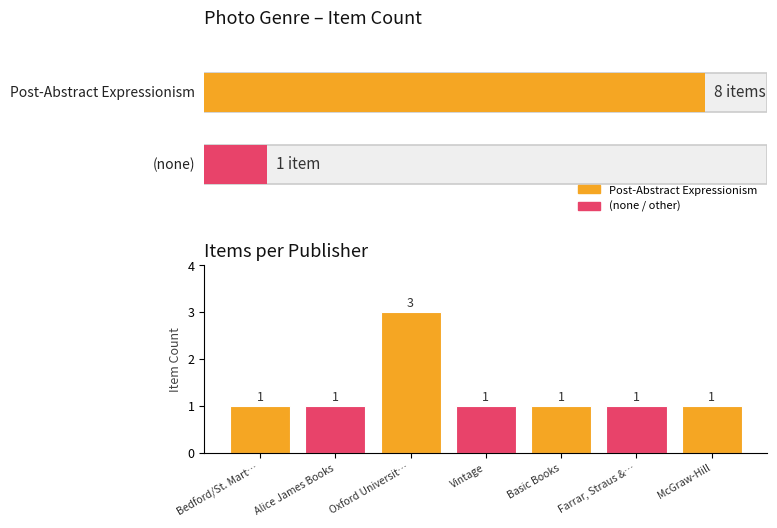

What is the difference between the values at Bedford/St. Mart… and Oxford Universit…?

2